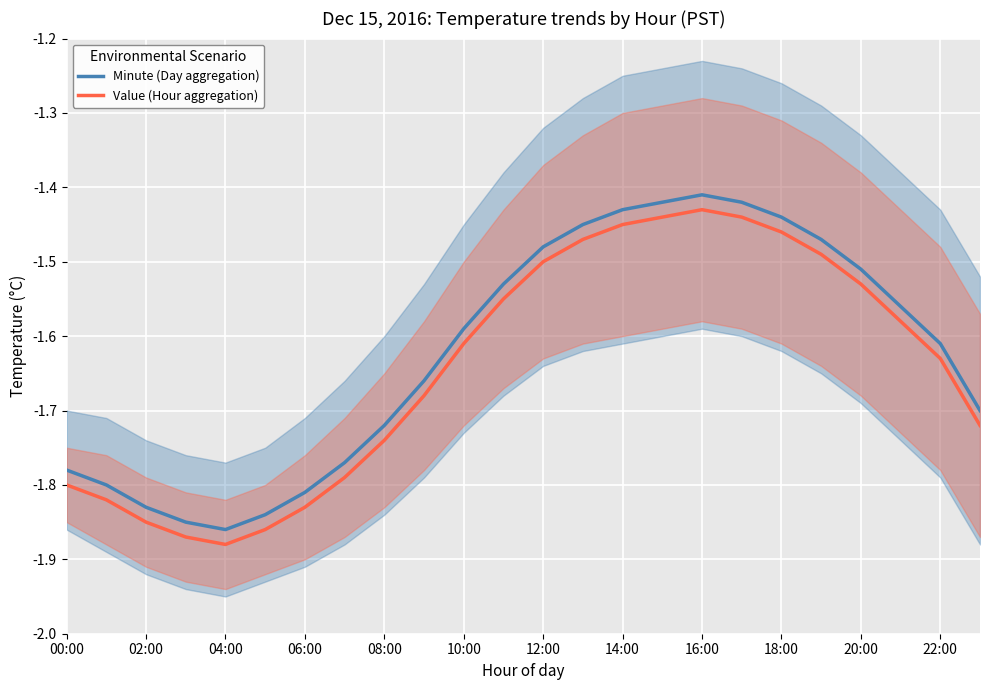

How many data points does each series have?

24